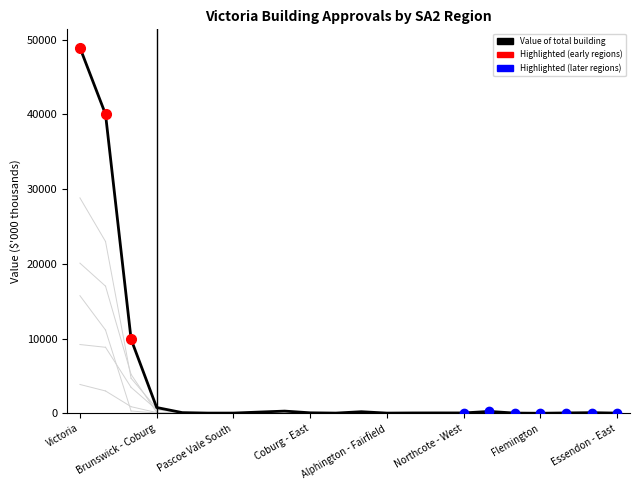

How many lines are shown in the chart?

1